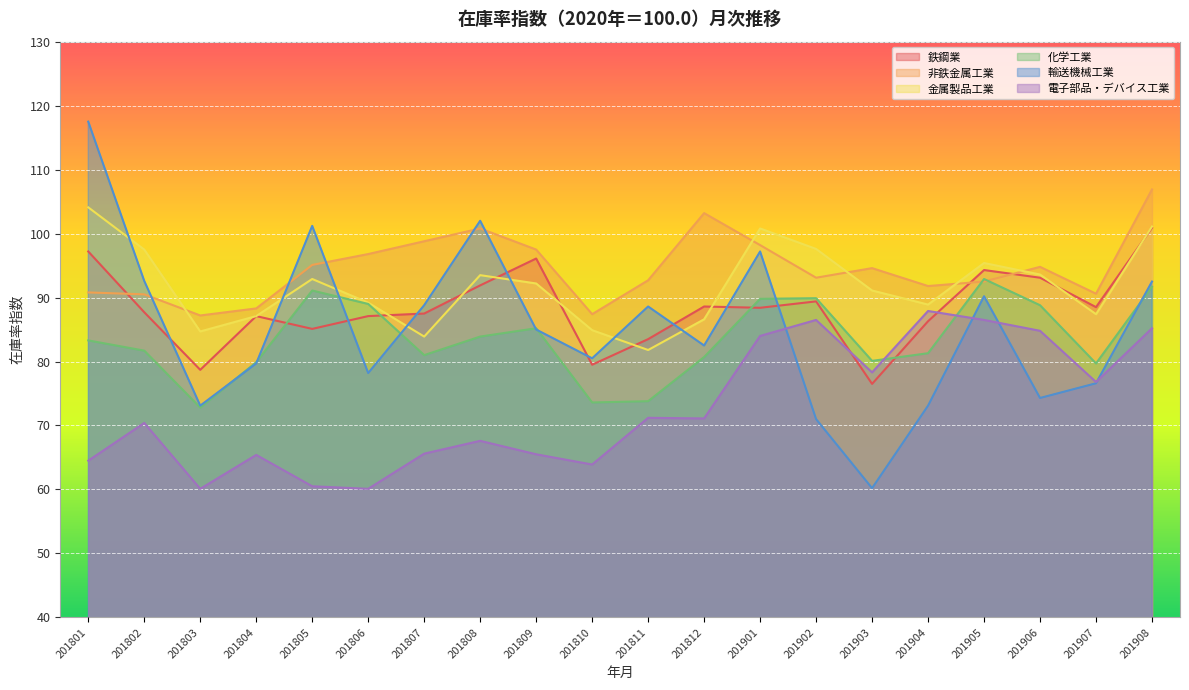

Reading left to right, transcribe all the data shown in this chart.

鉄鋼業: 201801=97.2	201802=87.7	201803=78.7	201804=87.1	201805=85.1	201806=87.1	201807=87.5	201808=91.9	201809=96.1	201810=79.5	201811=83.5	201812=88.6	201901=88.4	201902=89.4	201903=76.5	201904=86.3	201905=94.3	201906=93.1	201907=88.5	201908=100.9
非鉄金属工業: 201801=90.8	201802=90.5	201803=87.2	201804=88.3	201805=95.1	201806=96.8	201807=98.8	201808=100.8	201809=97.5	201810=87.4	201811=92.7	201812=103.2	201901=98.2	201902=93.1	201903=94.6	201904=91.8	201905=92.5	201906=94.8	201907=90.6	201908=106.9
金属製品工業: 201801=104.1	201802=97.5	201803=84.7	201804=87.1	201805=92.9	201806=89.2	201807=83.9	201808=93.5	201809=92.2	201810=84.9	201811=81.8	201812=86.6	201901=100.8	201902=97.6	201903=91.1	201904=88.9	201905=95.4	201906=93.6	201907=87.4	201908=101.1
化学工業: 201801=83.3	201802=81.7	201803=72.8	201804=79.9	201805=91.1	201806=89.0	201807=81.0	201808=83.9	201809=85.2	201810=73.6	201811=73.8	201812=80.7	201901=89.8	201902=89.9	201903=80.1	201904=81.3	201905=92.9	201906=88.8	201907=79.7	201908=91.7
輸送機械工業: 201801=117.5	201802=92.6	201803=73.1	201804=79.7	201805=101.2	201806=78.2	201807=88.8	201808=102.0	201809=85.0	201810=80.5	201811=88.6	201812=82.5	201901=97.2	201902=71.0	201903=60.2	201904=73.1	201905=90.2	201906=74.3	201907=76.6	201908=92.5
電子部品・デバイス工業: 201801=64.5	201802=70.4	201803=60.1	201804=65.4	201805=60.5	201806=60.1	201807=65.6	201808=67.6	201809=65.5	201810=63.9	201811=71.2	201812=71.1	201901=84.0	201902=86.5	201903=78.3	201904=87.9	201905=86.5	201906=84.8	201907=76.8	201908=85.2